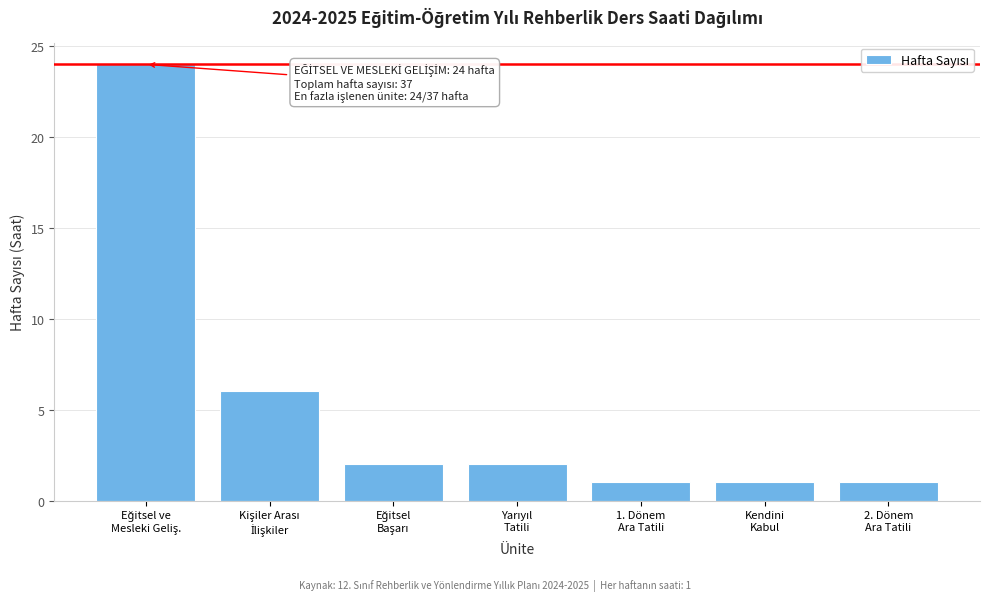

Reading right to left, list all the values displayed in this chart.

1	1	1	2	2	6	24